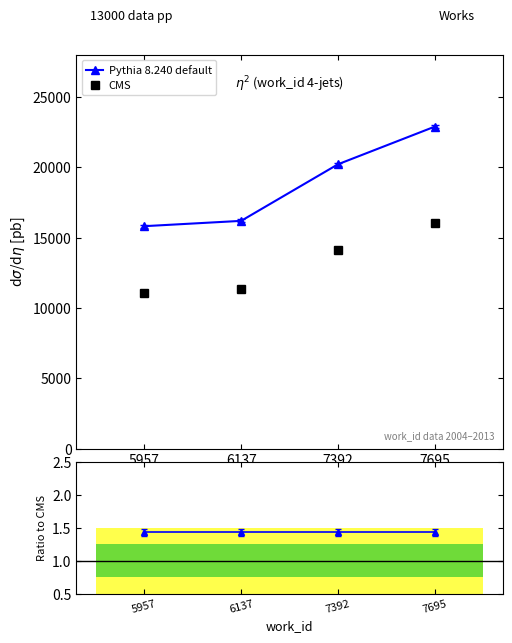

Reading left to right, transcribe all the data shown in this chart.

Pythia 8.240 default: 15813.0	16190.0	20209.0	22884.0
CMS: 11069.1	11333.0	14146.3	16018.8
Ratio to CMS: 1.4	1.4	1.4	1.4